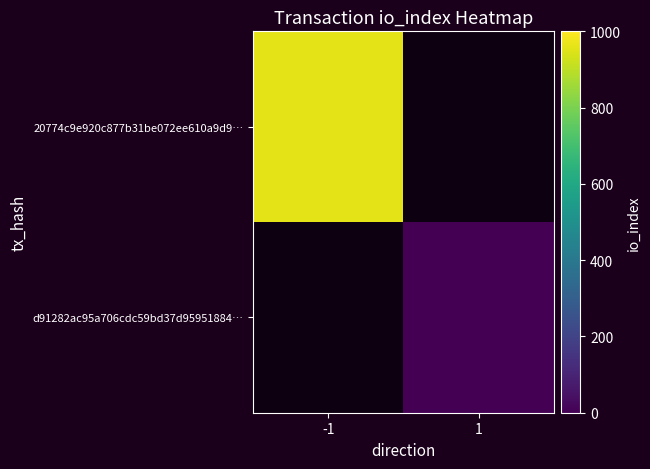

Which label corresponds to the largest value in the chart?

-1